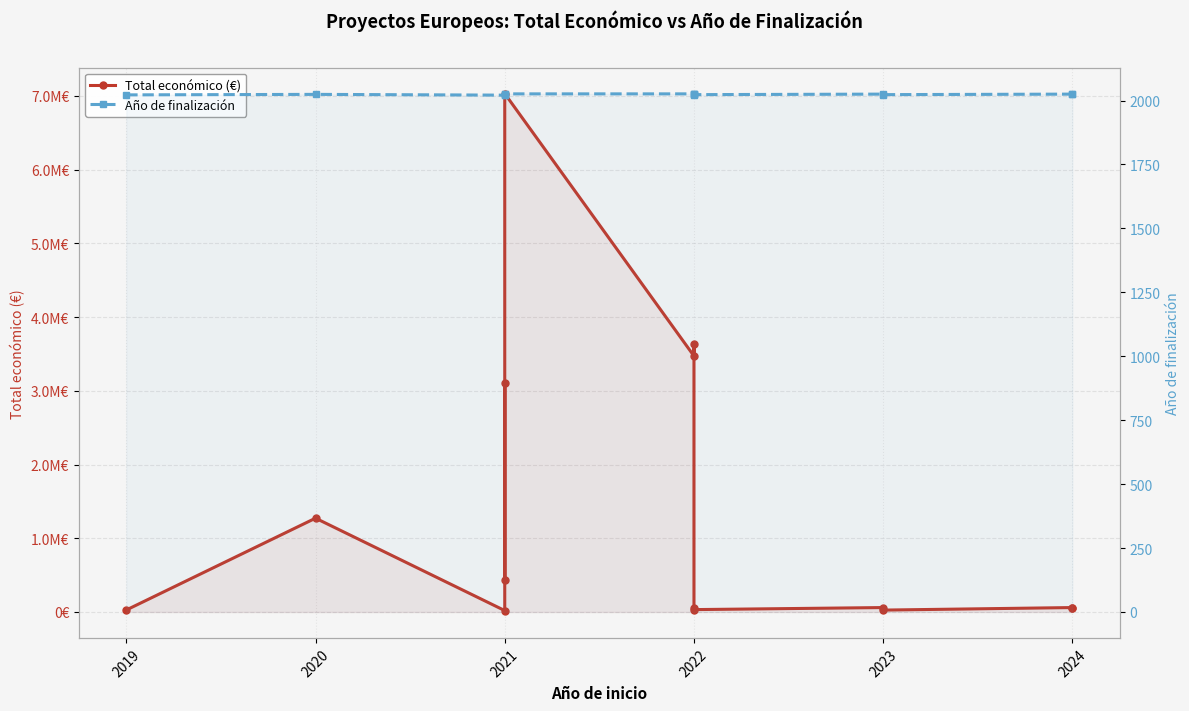

Which series has the largest total across all categories?

Total económico (€)